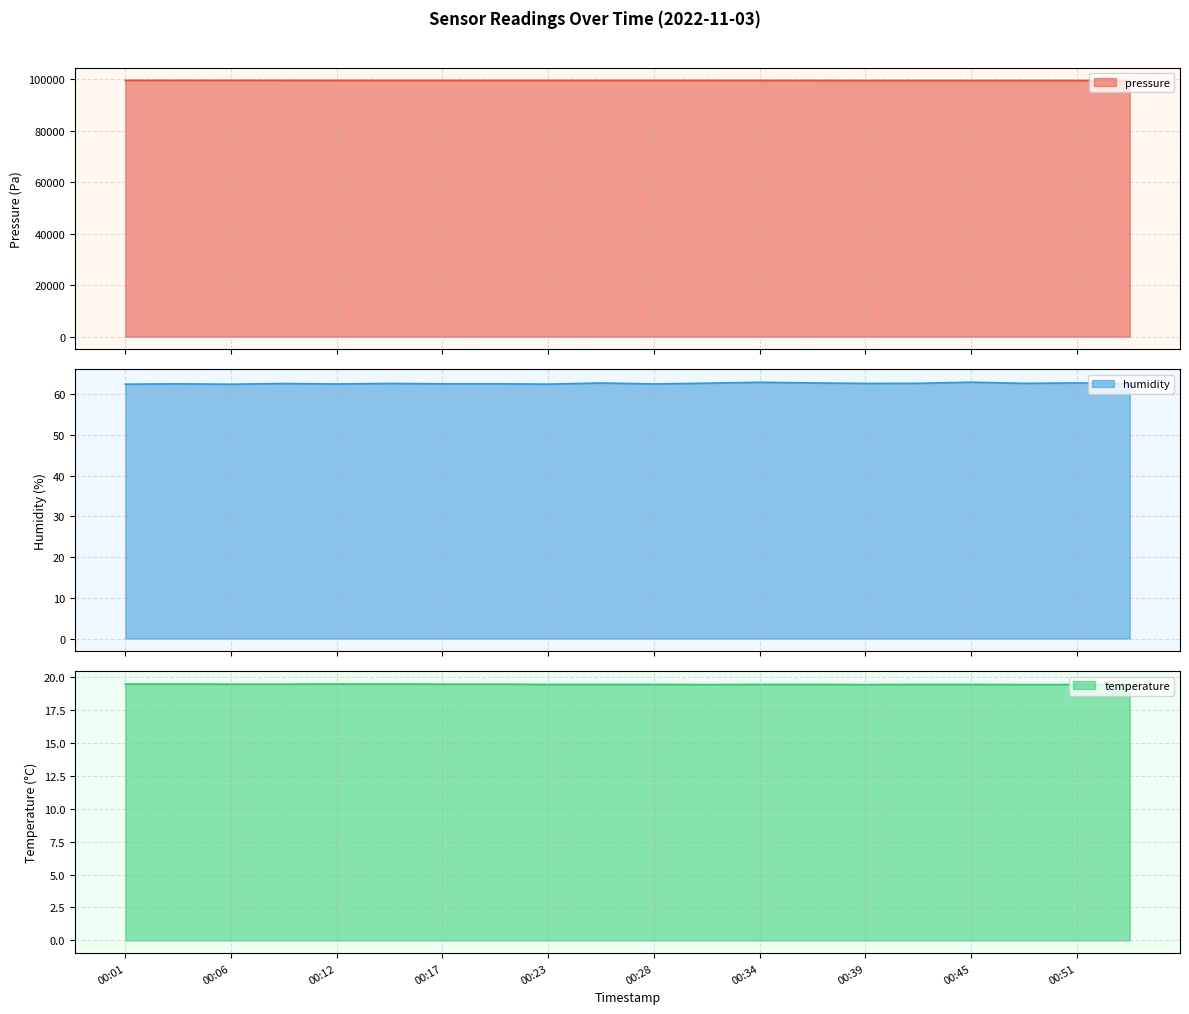

What is the value of the humidity point at the 18th from the left?

62.7